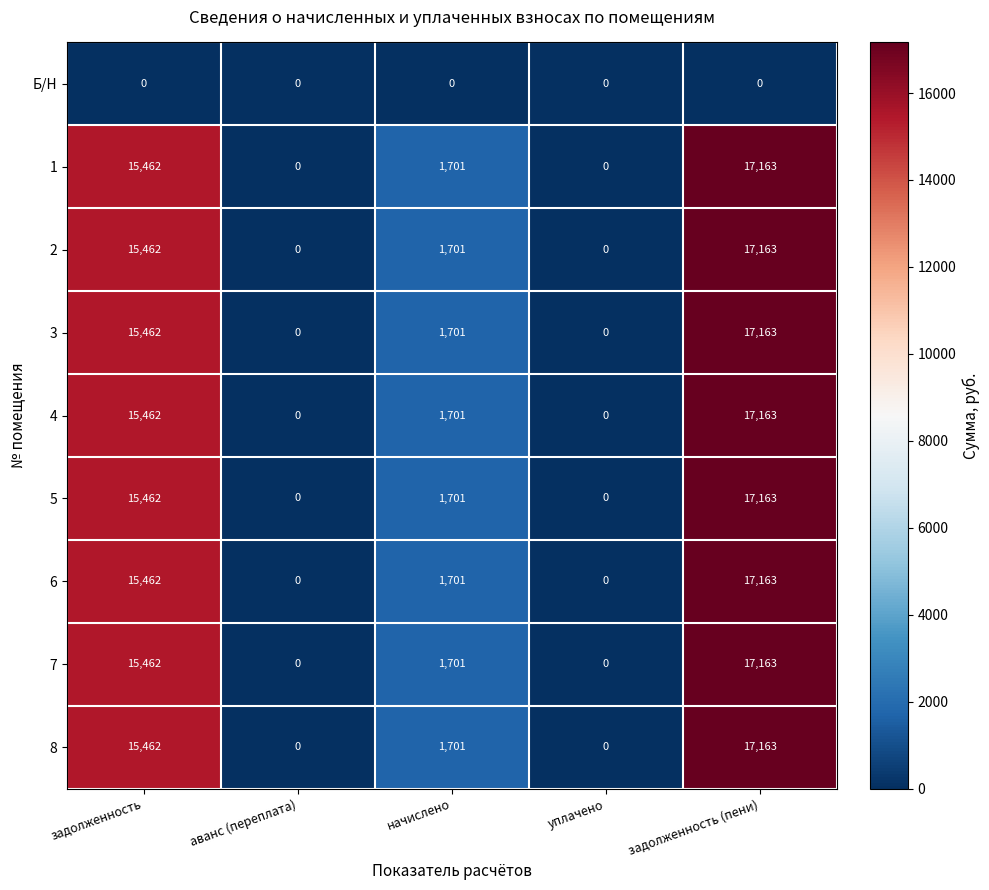

True or false: 1 has a value of 7020 at задолженность.

False